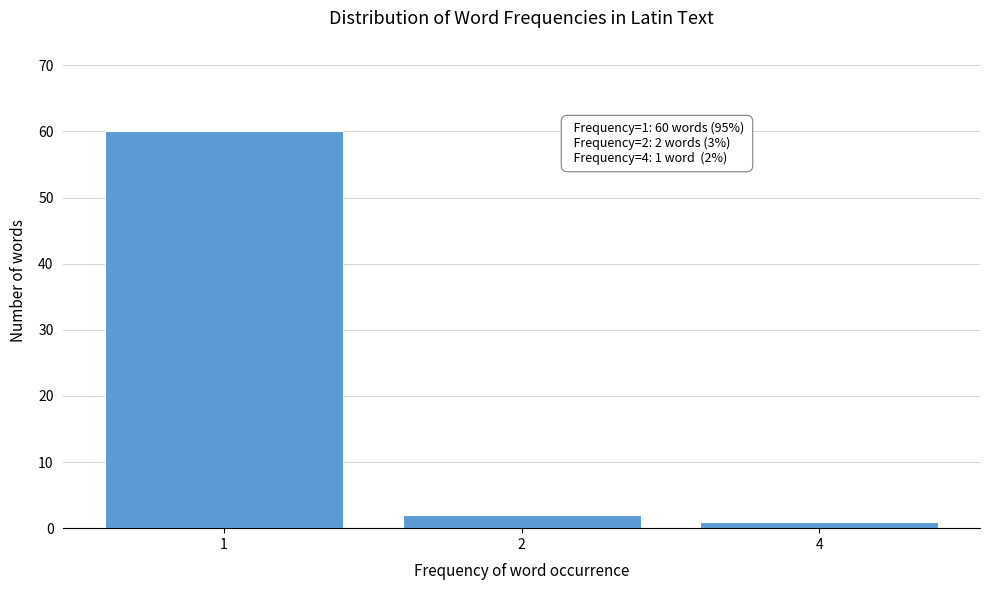

Reading left to right, list all the values displayed in this chart.

60	2	1